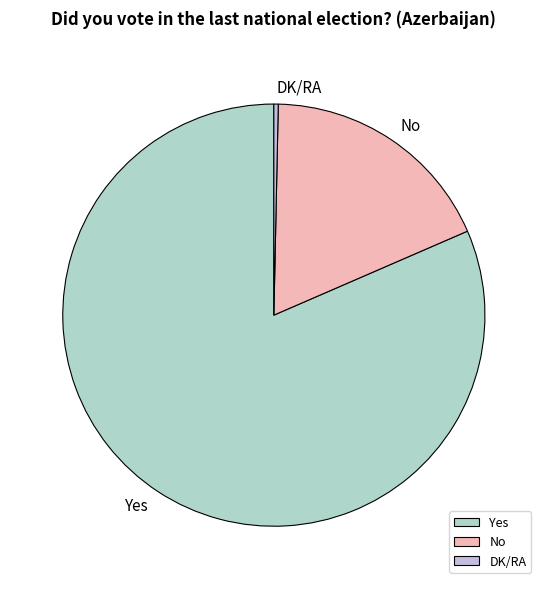

Rank the categories by value from lowest to highest.

DK/RA, No, Yes